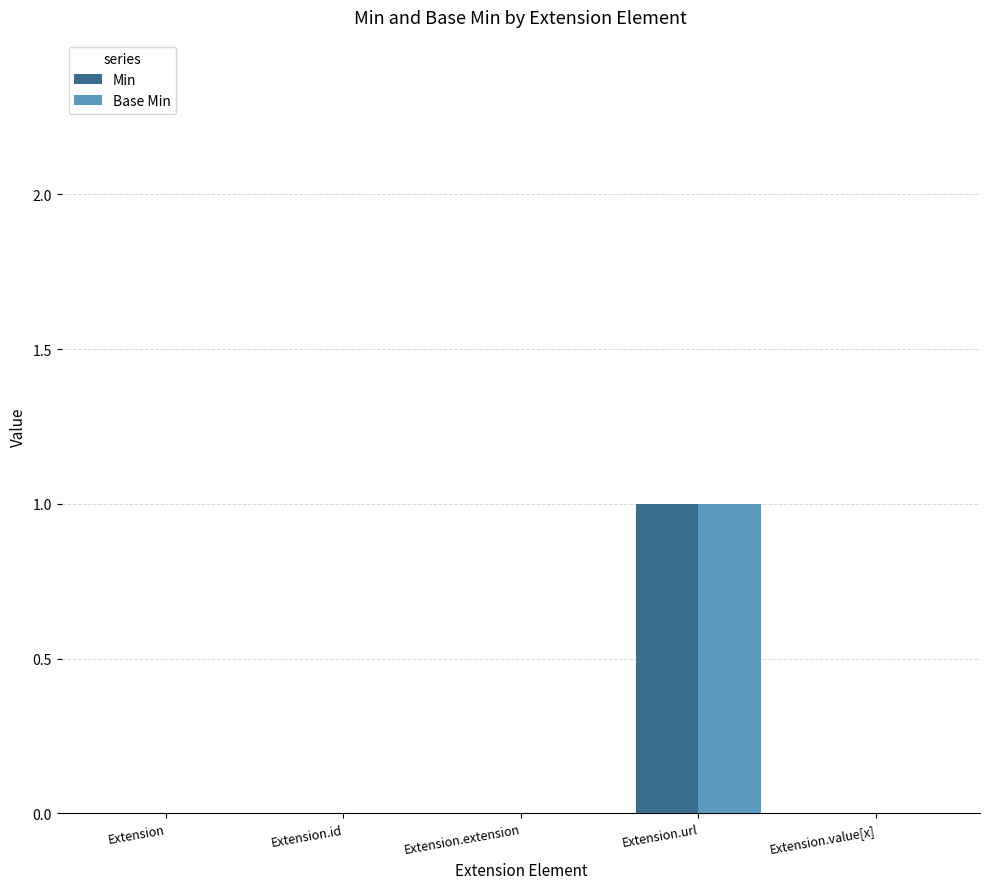

At which category is the sum across all series the highest?

Extension.url